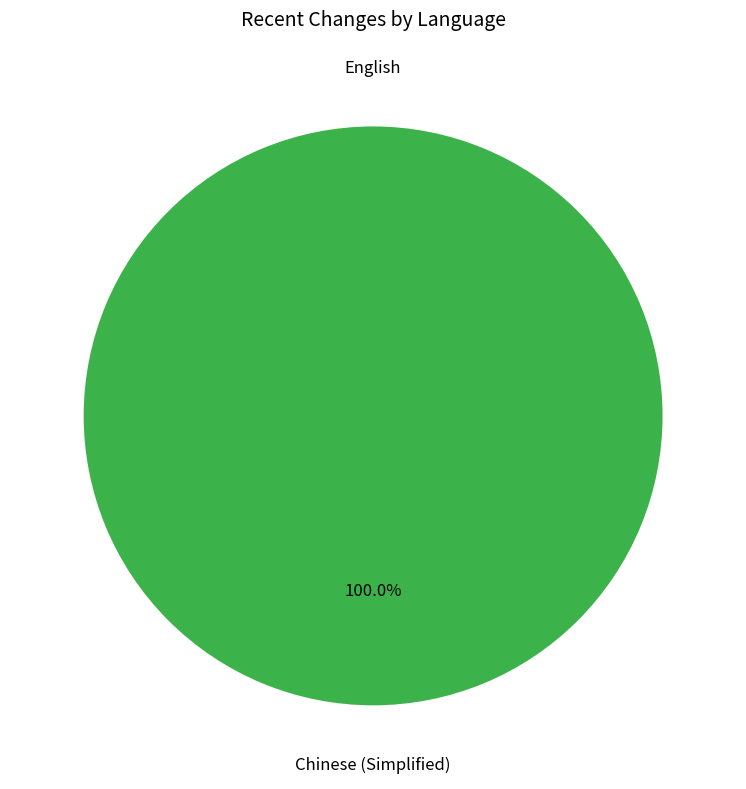

To the nearest percent, what percentage of the pie is Chinese (Simplified)?

100%